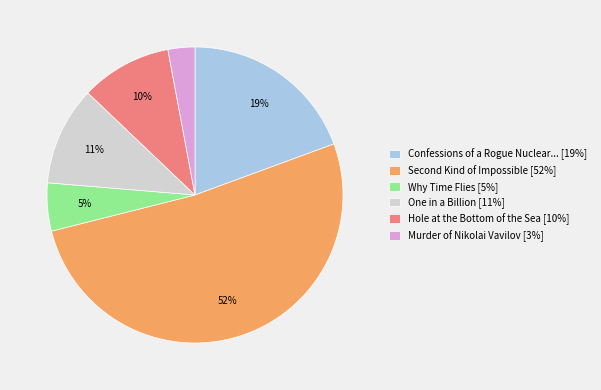

How many segments does this pie chart have?

6